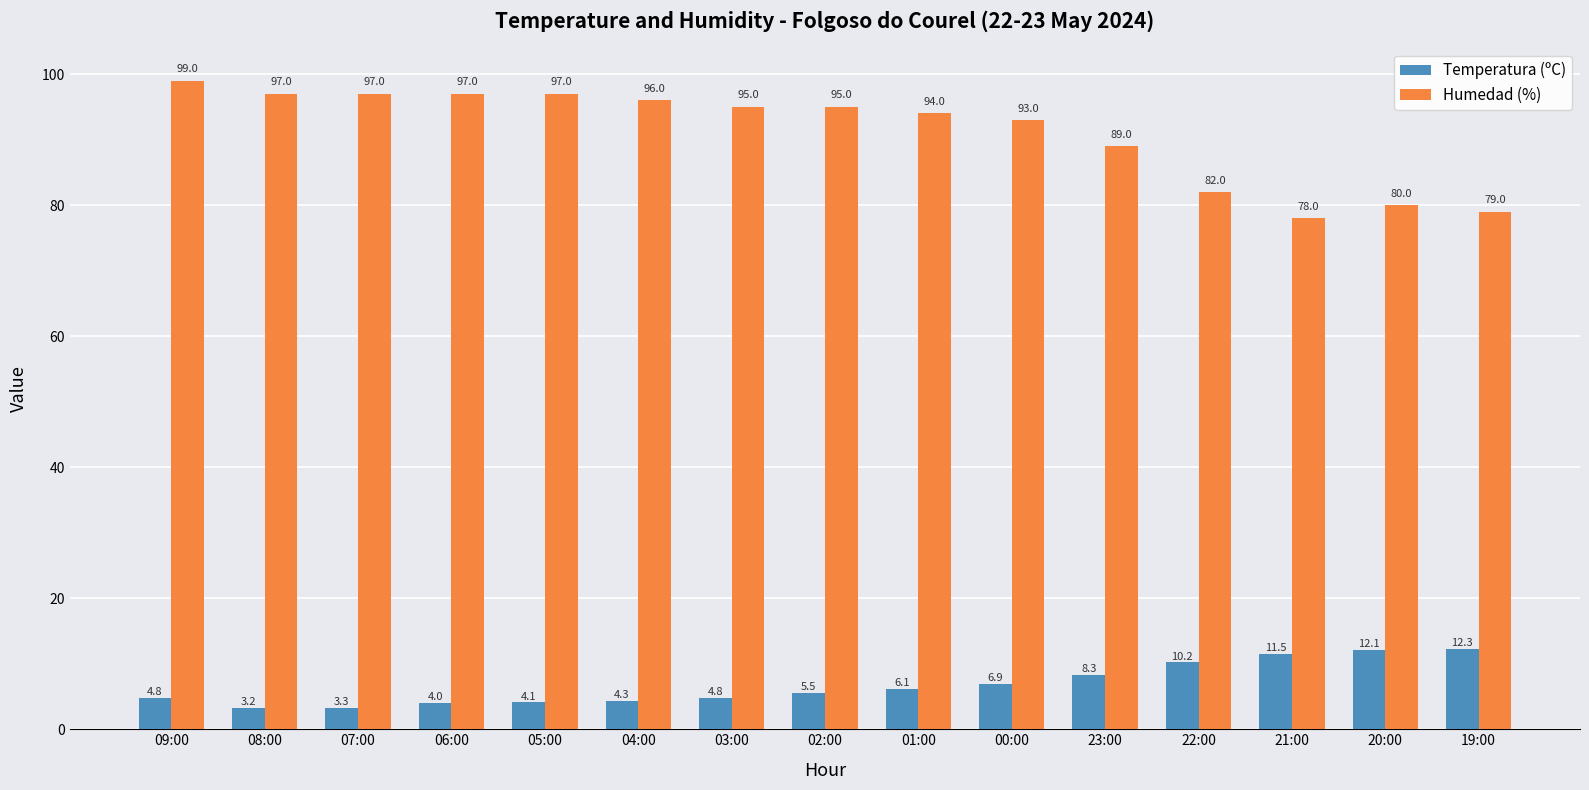

Is it true that Humedad (%) equals 93.0 at 00:00?

True